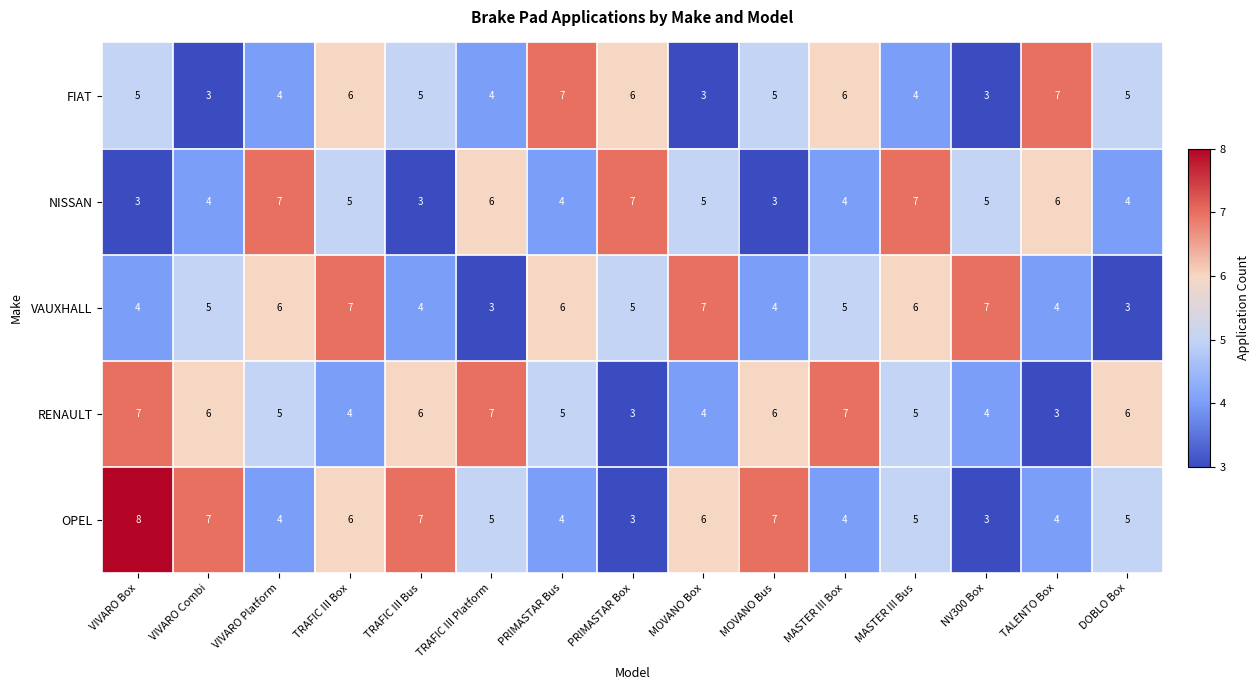

Is it true that OPEL equals 11 at VIVARO Combi?

False